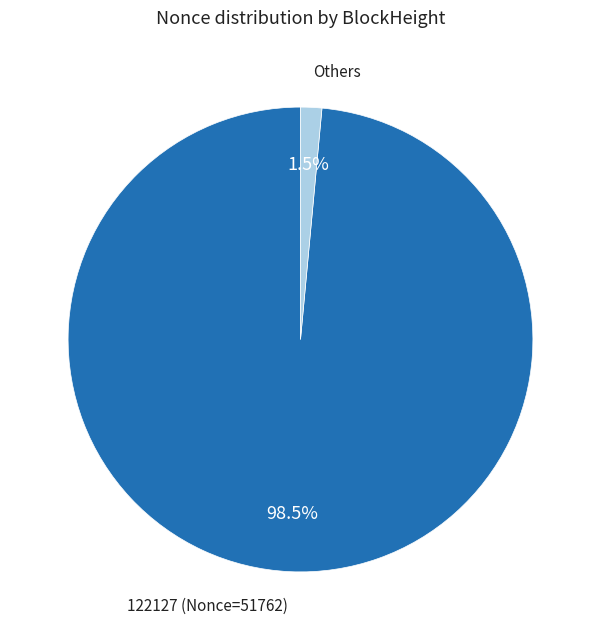

Does any single category account for the majority?

Yes